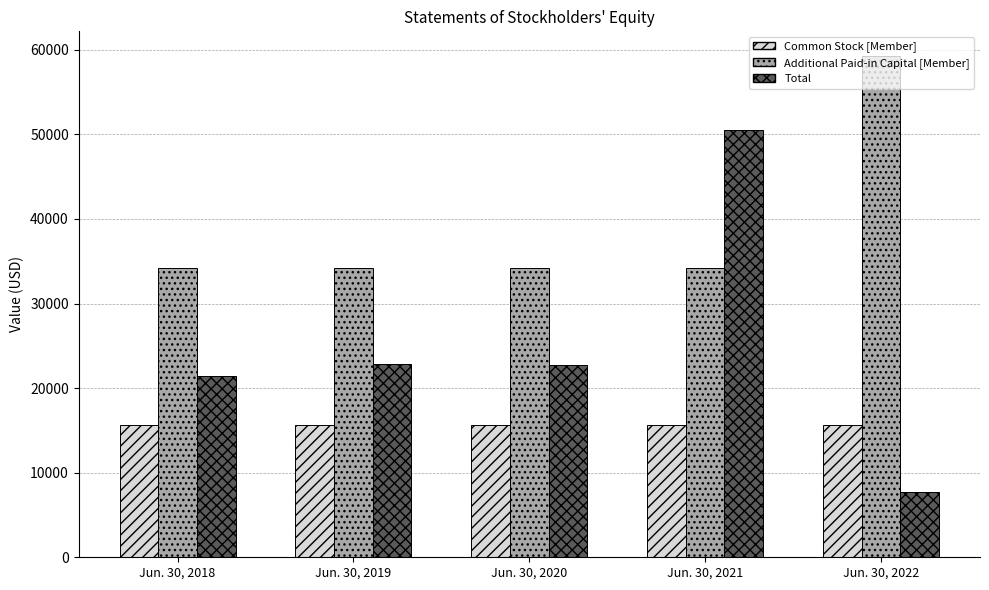

At Jun. 30, 2020, list the series in order from smallest to largest.

Common Stock [Member], Total, Additional Paid-in Capital [Member]